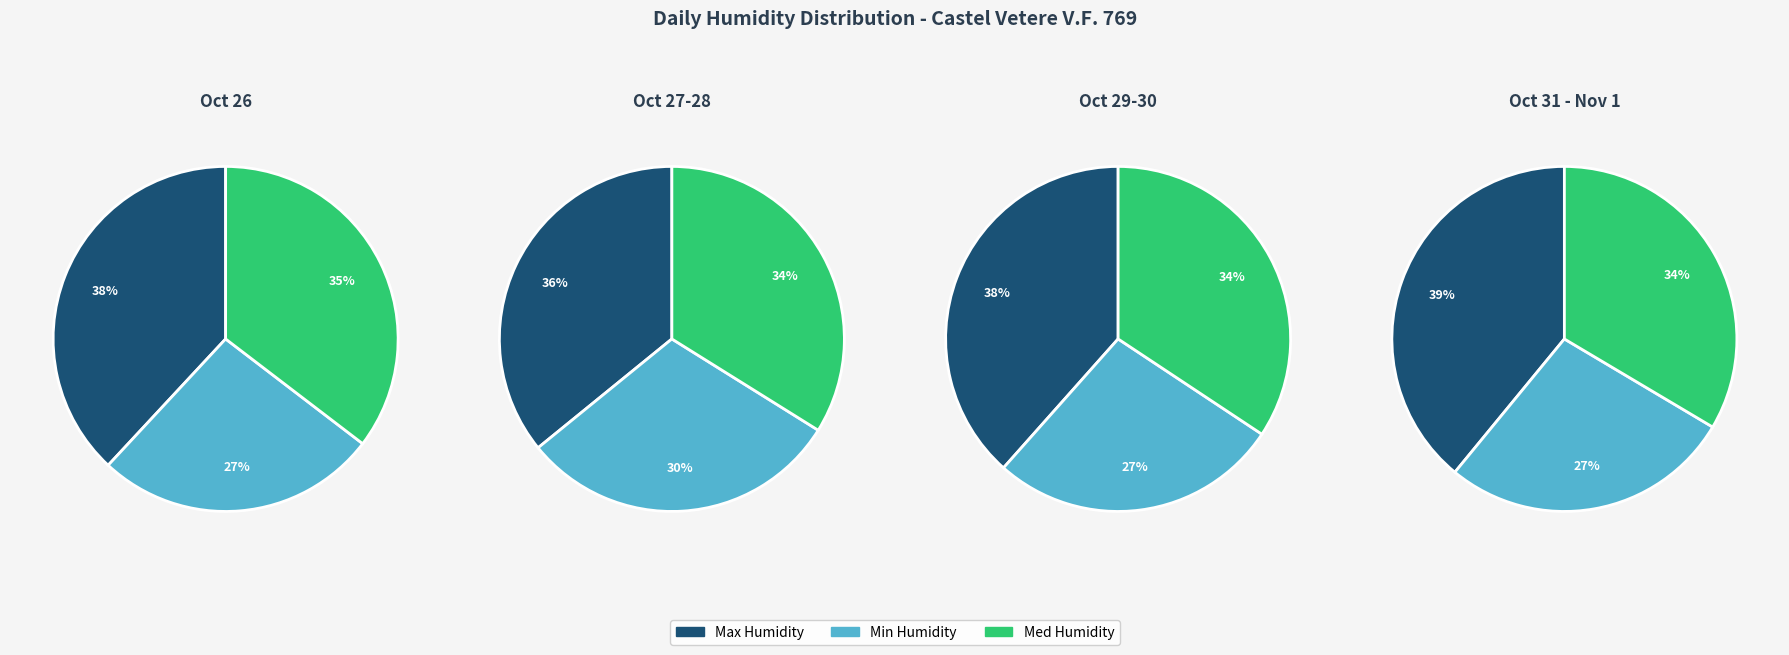

Is it true that 2020-10-30 is 27% of the pie?

False